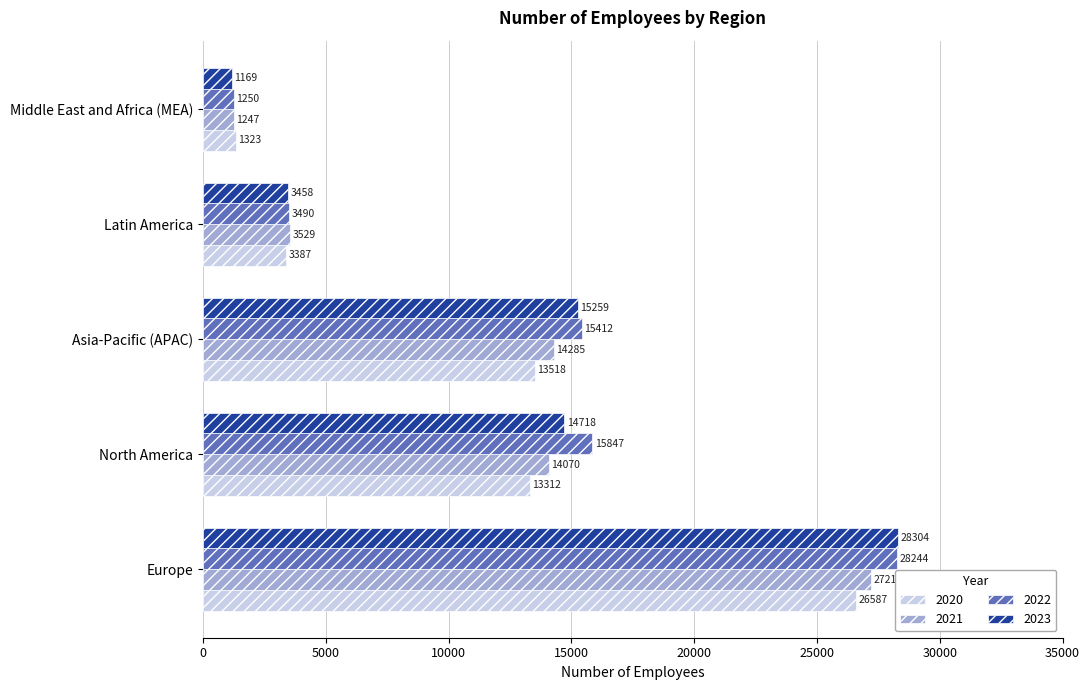

List the series in order of their overall mean, highest first.

2022, 2023, 2021, 2020